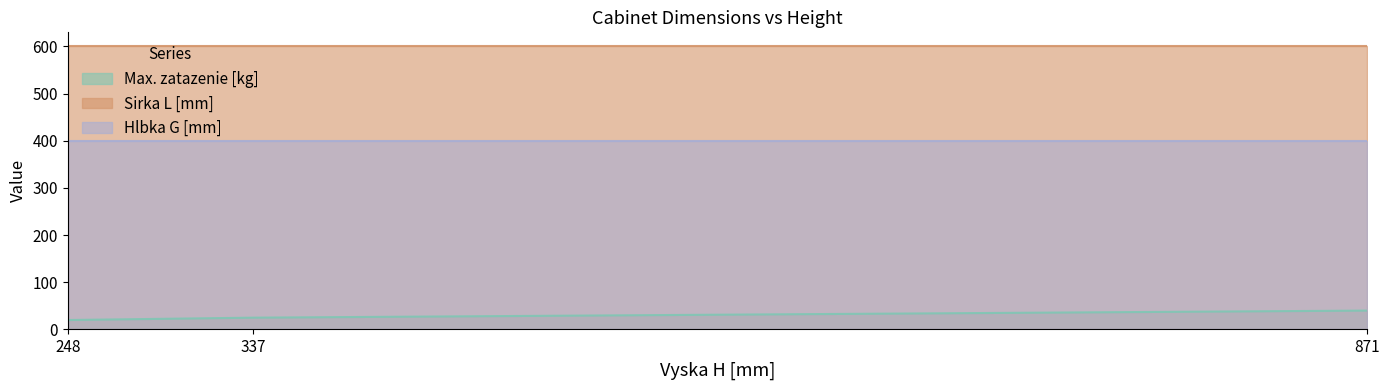

What is the average value of the Sirka L [mm] series?

600